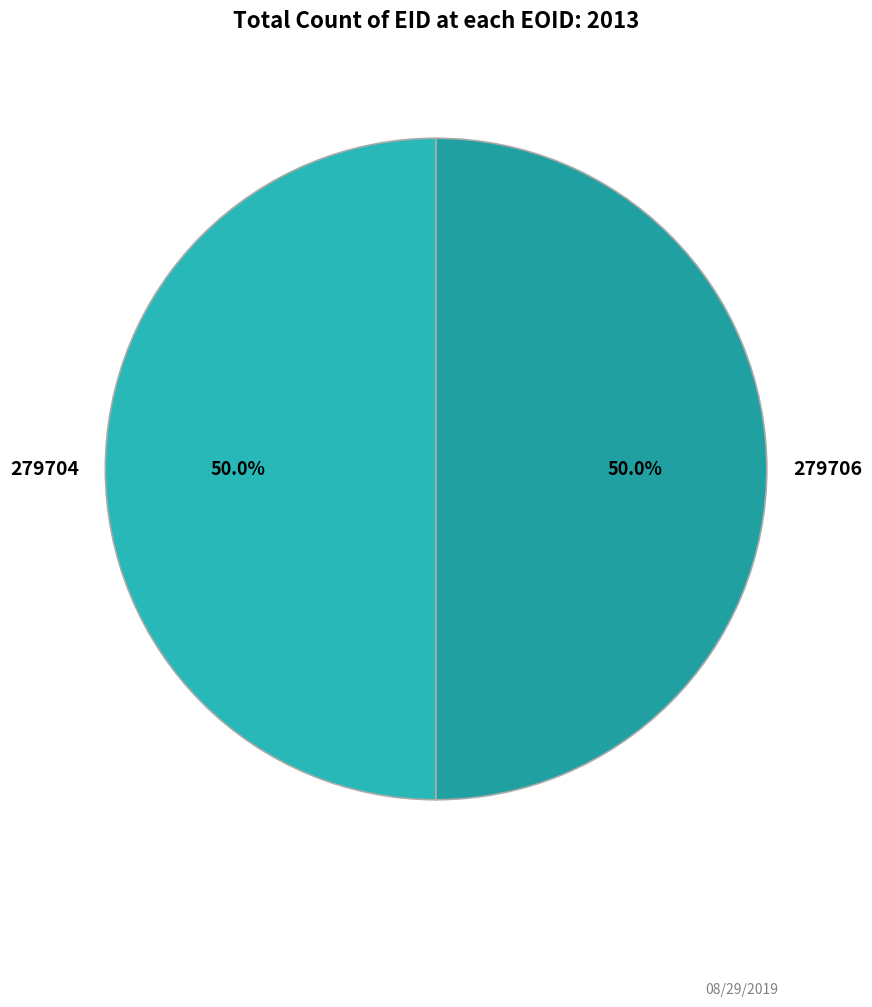

How many segments does this pie chart have?

2